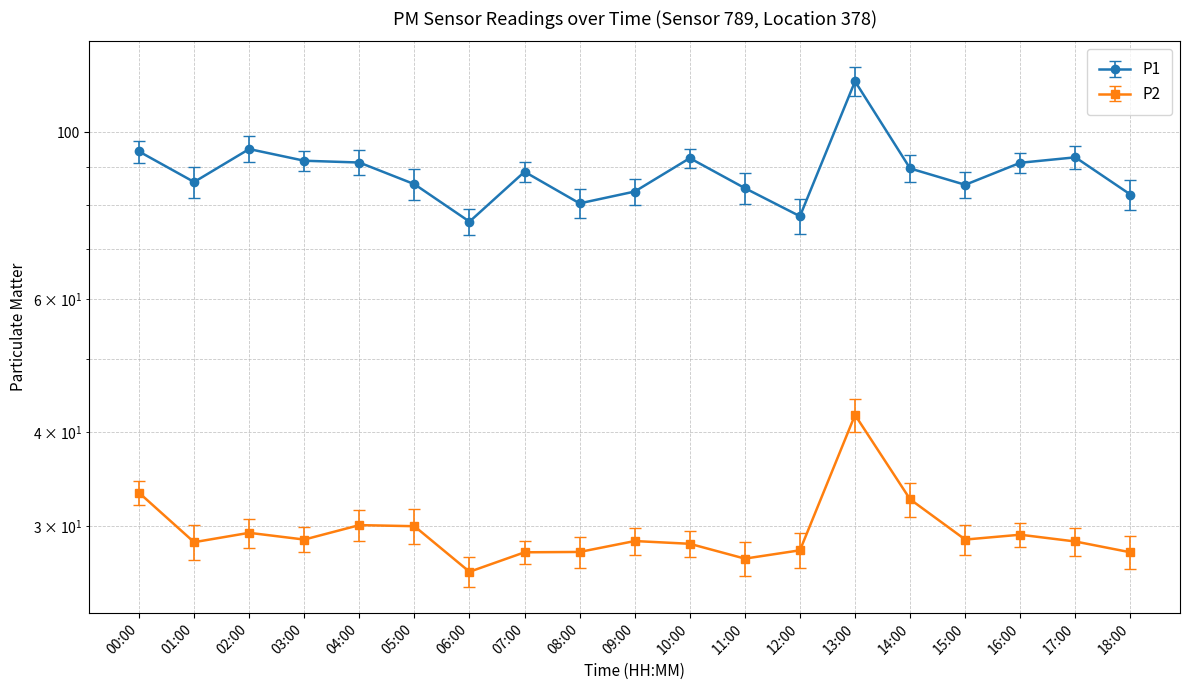

How many lines are shown in the chart?

2